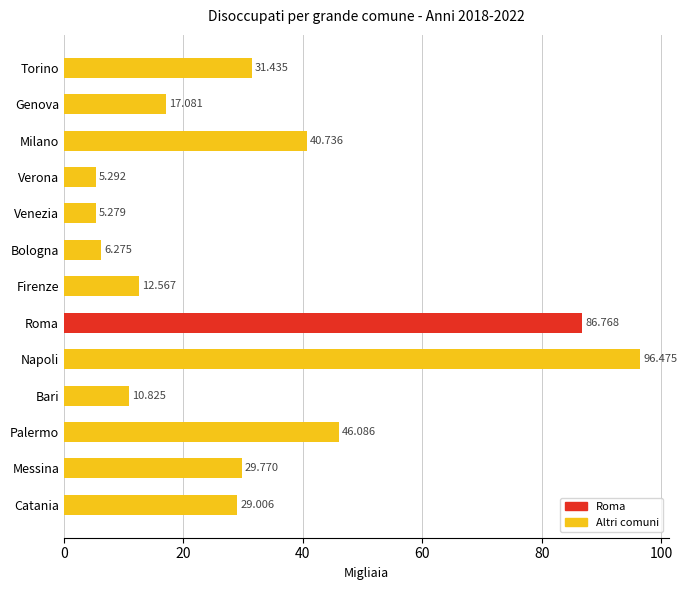

Which has a higher value, Venezia or Bari?

Bari